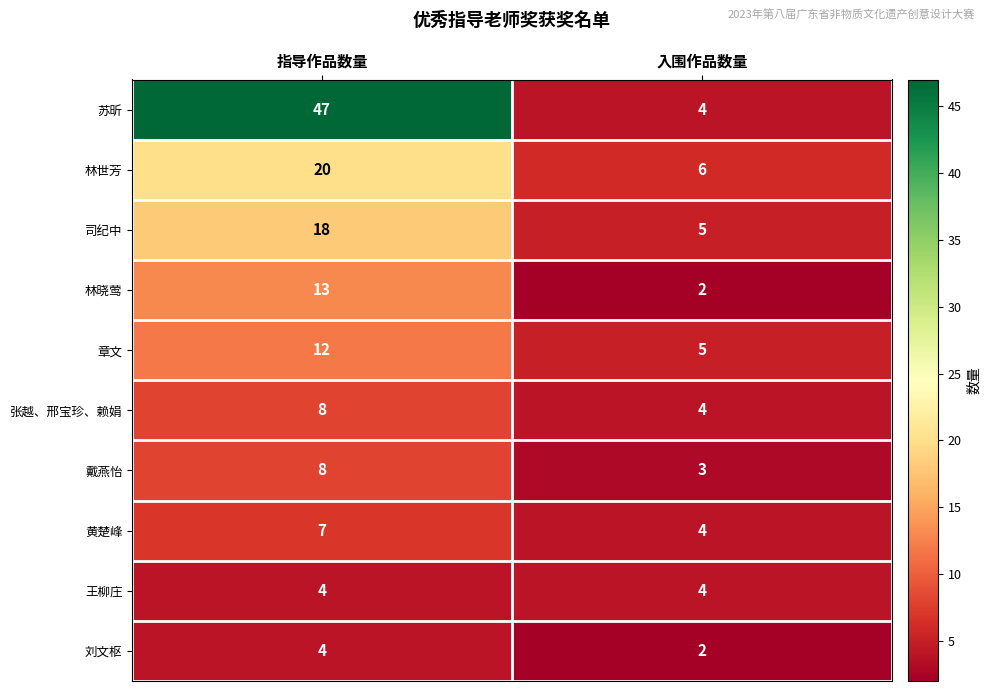

Which series has the largest total across all categories?

苏昕